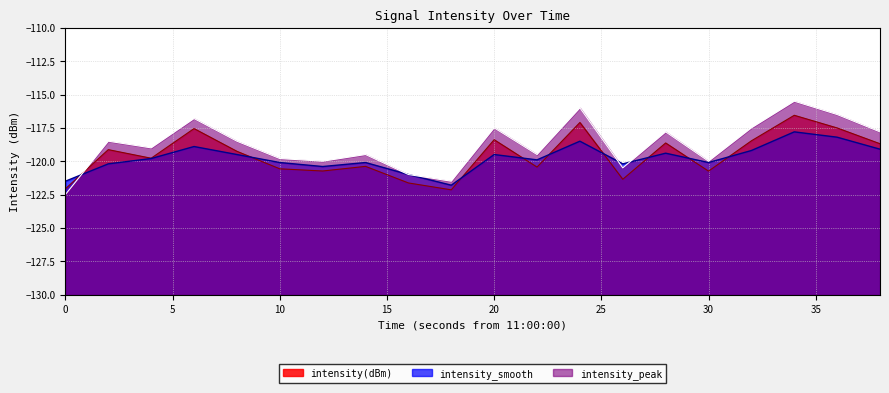

What is the maximum value for intensity(dBm)?

-116.6